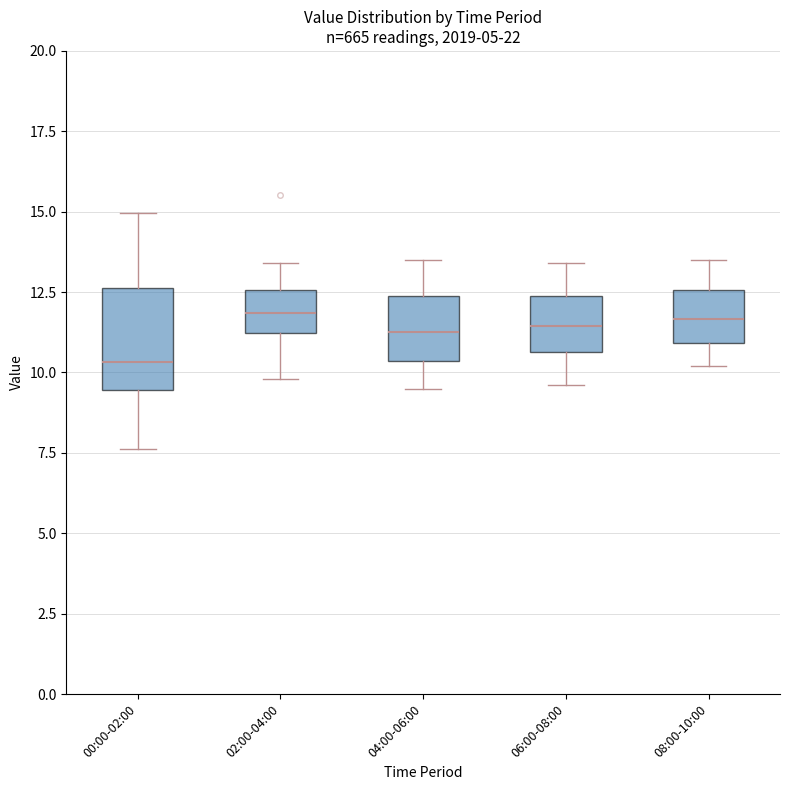

Which box is the tallest, from its lower edge to its upper edge?

00:00-02:00